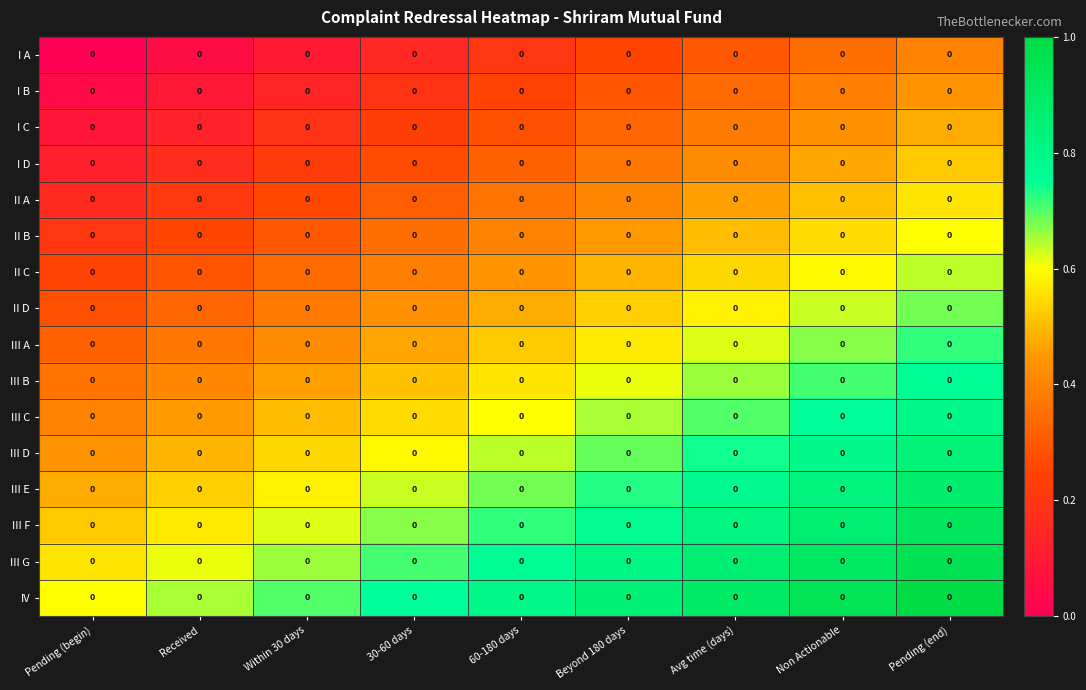

What value does the II B series have at Pending (begin)?

0.2